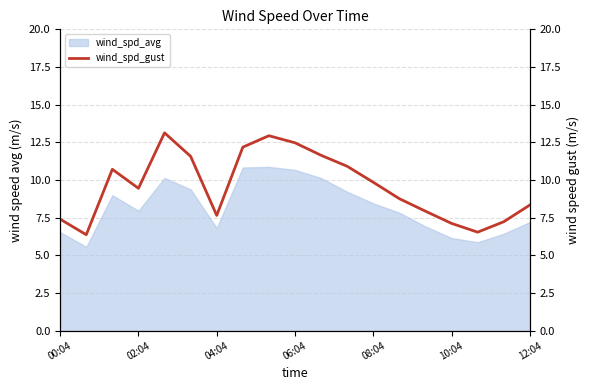

The chart shows a value of 7.4 at 00:04. True or false?

True